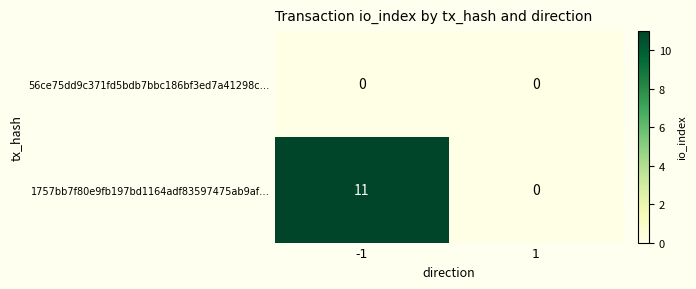

Rank the series by their maximum value, from lowest to highest.

56ce75dd9c371fd5bdb7bbc186bf3ed7a41298c…, 1757bb7f80e9fb197bd1164adf83597475ab9af…